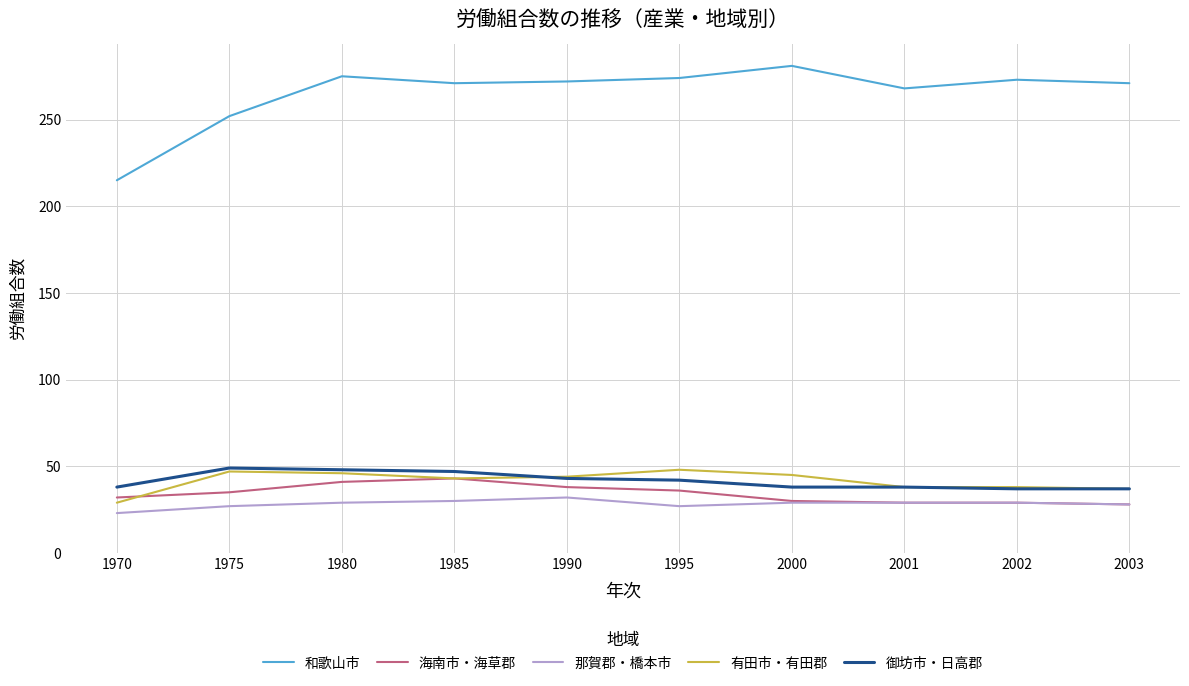

Which label corresponds to the smallest value in the chart?

1970